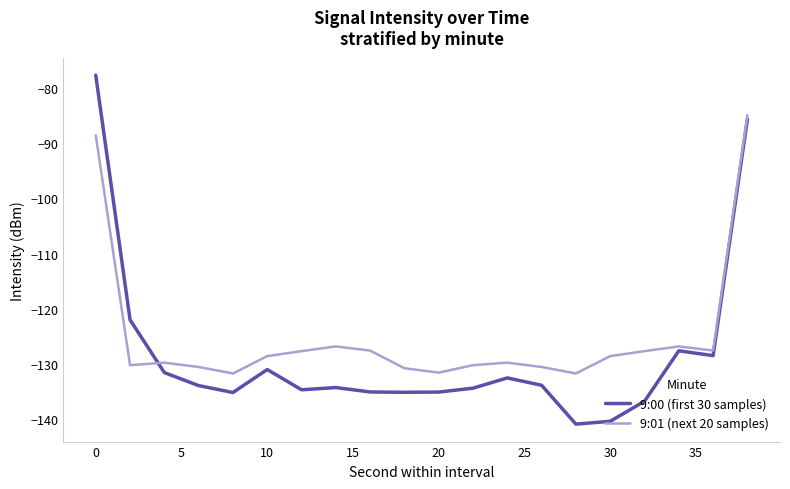

List the series in order of their overall mean, lowest first.

9:00 (first 30 samples), 9:01 (next 20 samples)